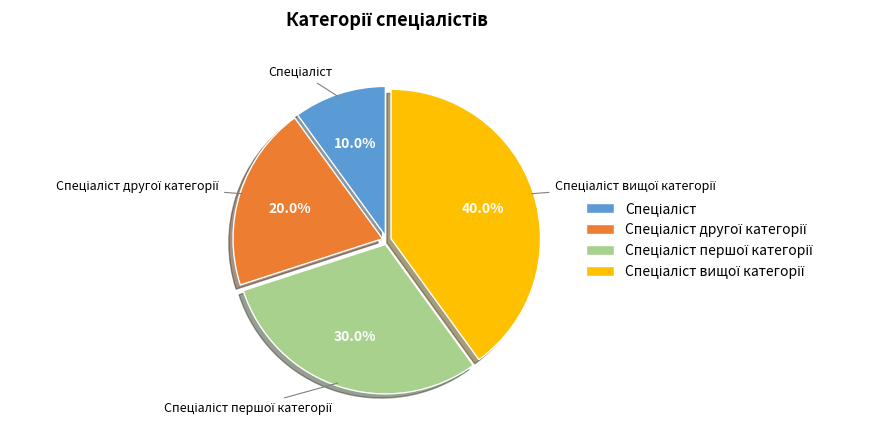

Is there a majority slice in this chart?

No